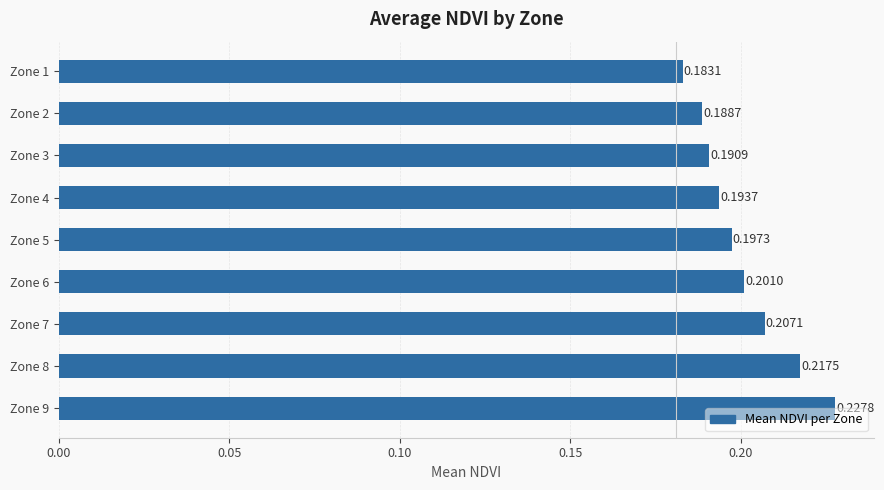

How many categories are shown in the chart?

9